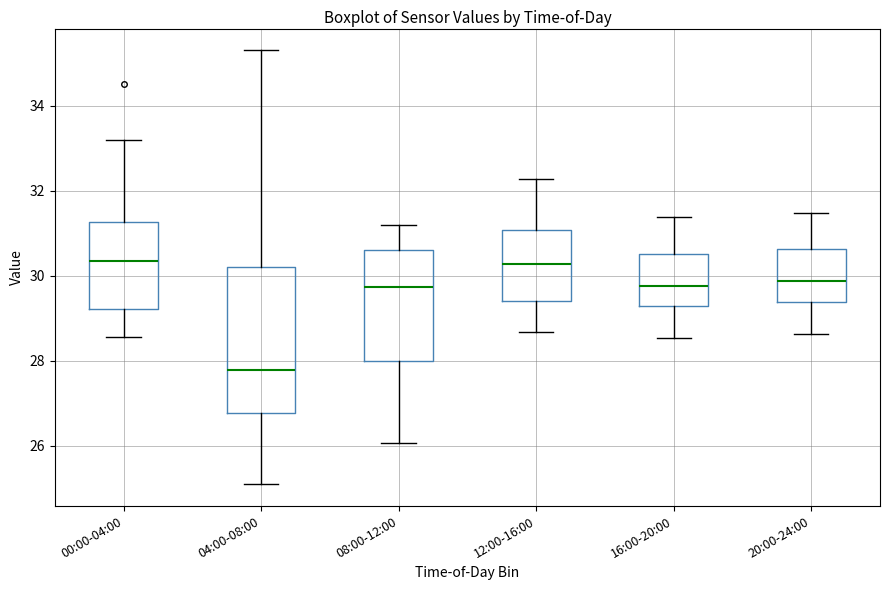

Which box is the tallest, from its lower edge to its upper edge?

04:00-08:00